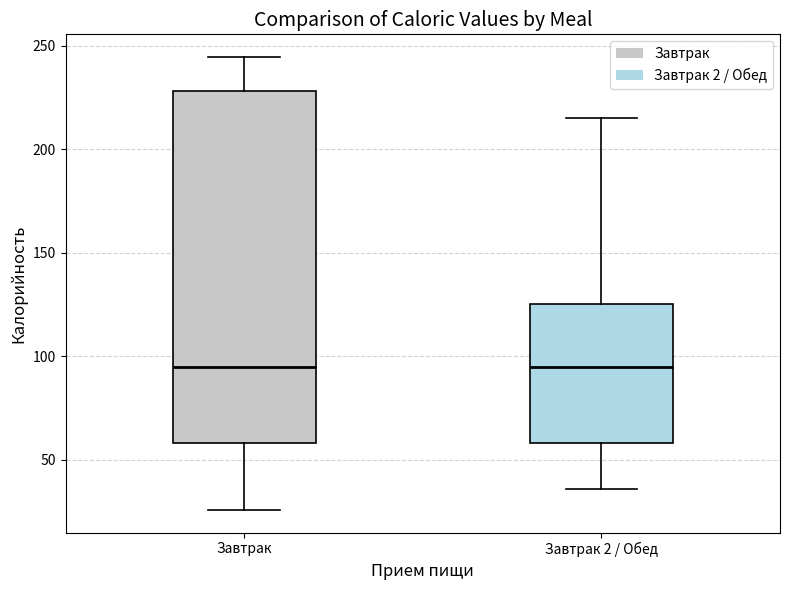

Reading left to right, read every box against the y-axis: the position of its median line, the range the box covers, and the ends of its whiskers. The values are not printed on the chart, so give them approximately, as read against the axis.

Завтрак: median 95, box 60 to 230, whiskers 25 to 245
Завтрак 2 / Обед: median 95, box 60 to 125, whiskers 35 to 215